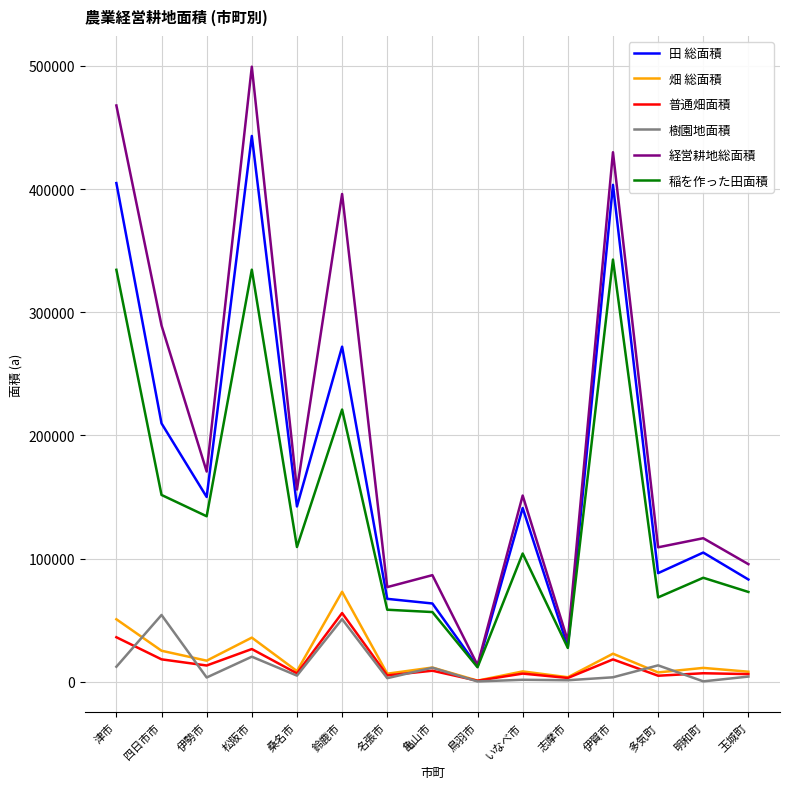

Is it true that 普通畑面積 equals 14370 at 津市?

False